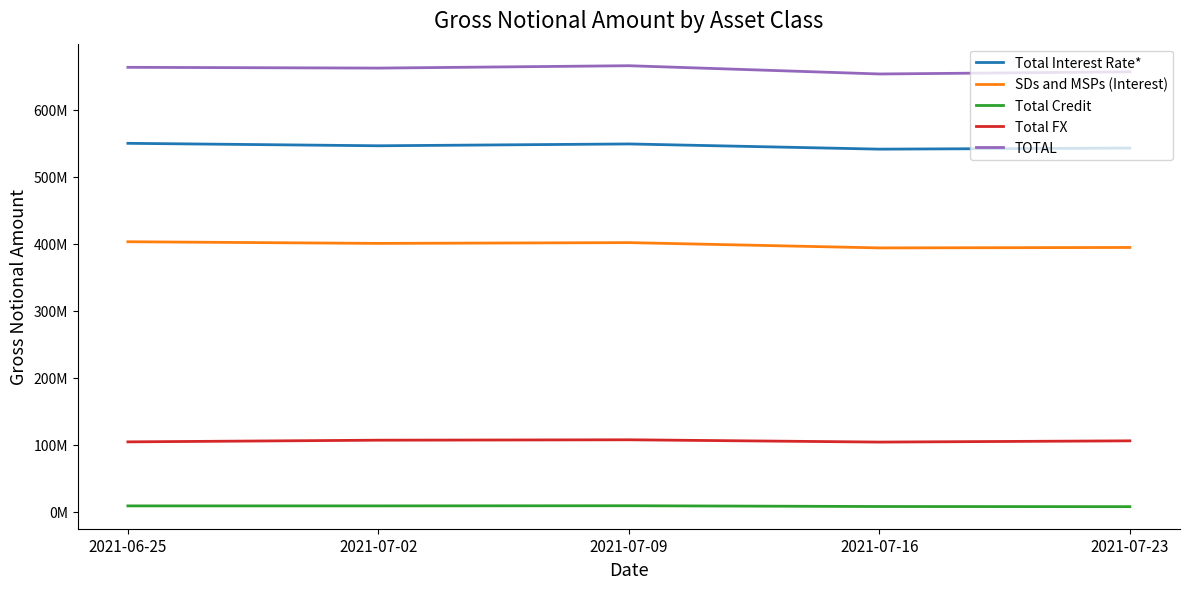

True or false: Total Credit and SDs and MSPs (Interest) cross at least once.

False